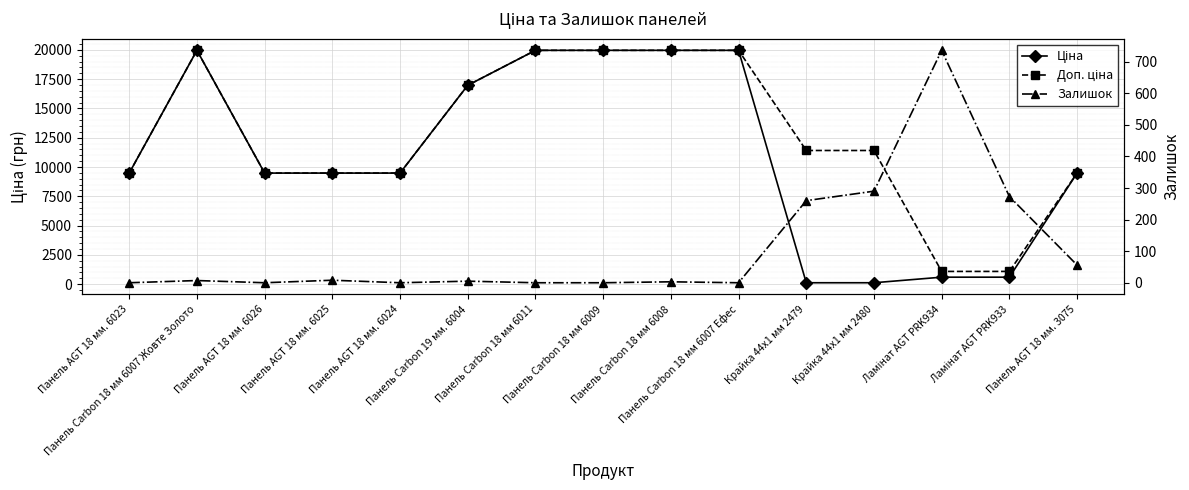

Between Панель AGT 18 мм. 6025 and Панель Carbon 18 мм 6011, which is larger?

Панель Carbon 18 мм 6011